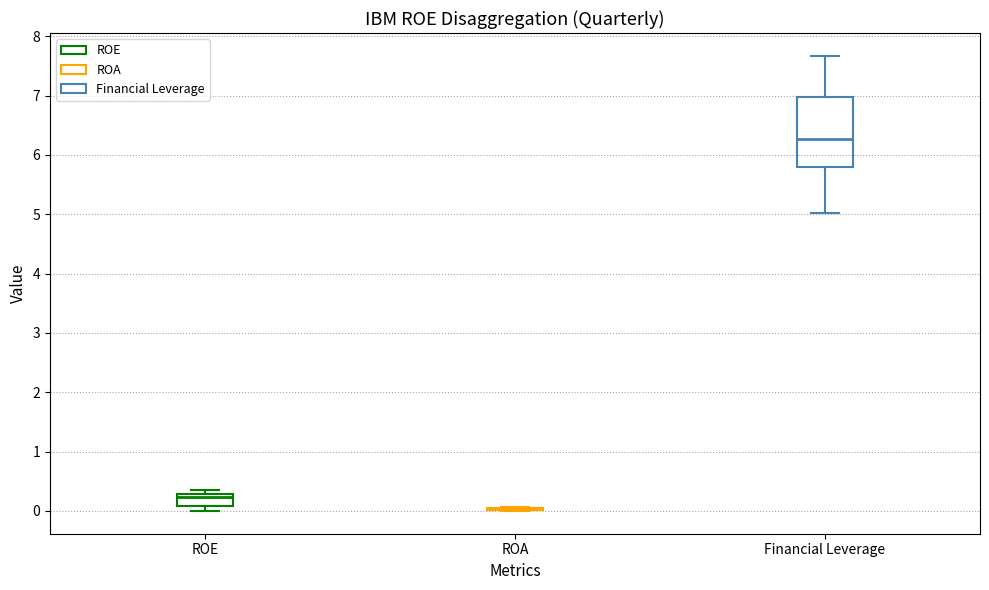

Reading left to right, read every box against the y-axis: the position of its median line, the range the box covers, and the ends of its whiskers. The values are not printed on the chart, so give them approximately, as read against the axis.

ROE: median 0.2, box 0.1 to 0.3, whiskers 0.0 to 0.4
ROA: box collapsed to a line at 0.0, whiskers 0.0 to 0.1
Financial Leverage: median 6.3, box 5.8 to 7.0, whiskers 5.0 to 7.7